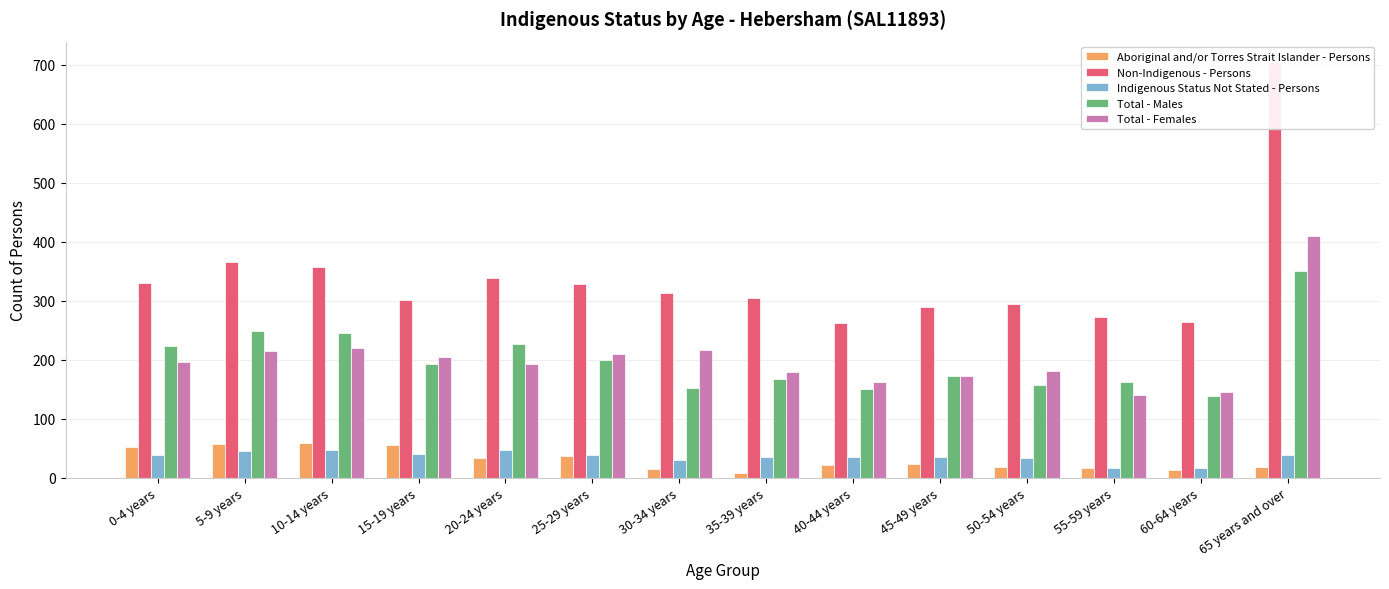

What is the difference between the highest and lowest values at 15-19 years?

260